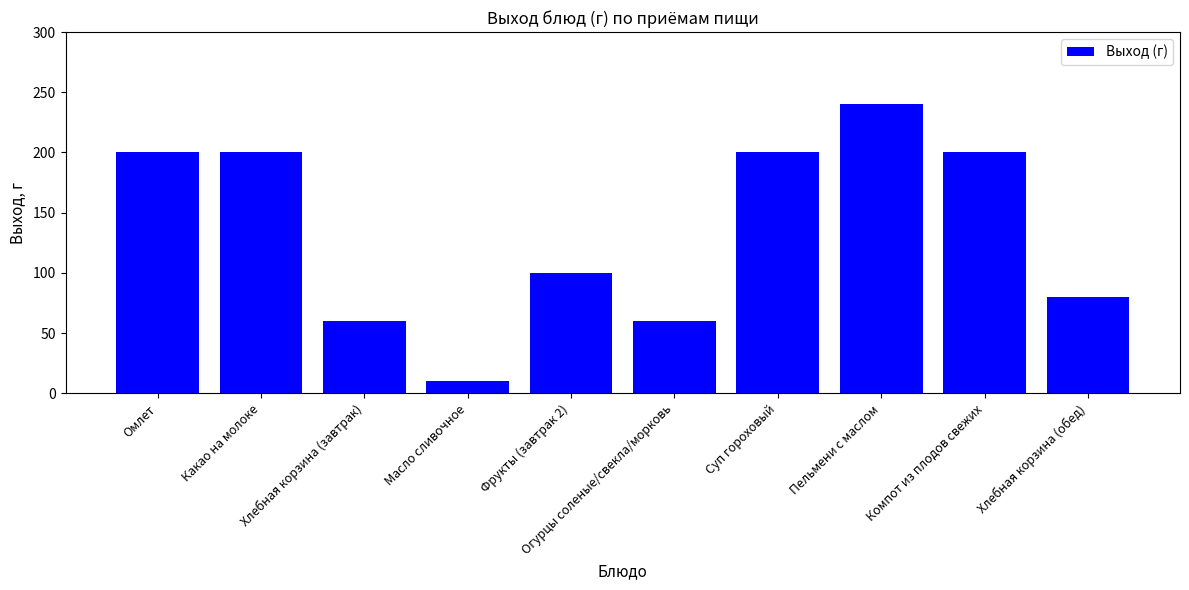

The chart shows a value of 100 at Фрукты (завтрак 2). True or false?

True